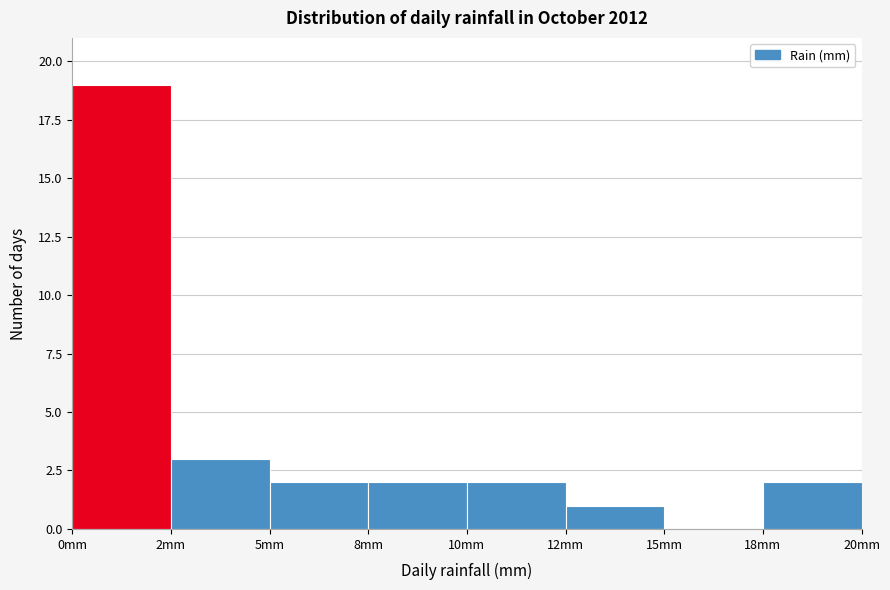

Reading left to right, transcribe all the data shown in this chart.

0mm=19	2mm=3	5mm=2	8mm=2	10mm=2	12mm=1	15mm=0	18mm=2